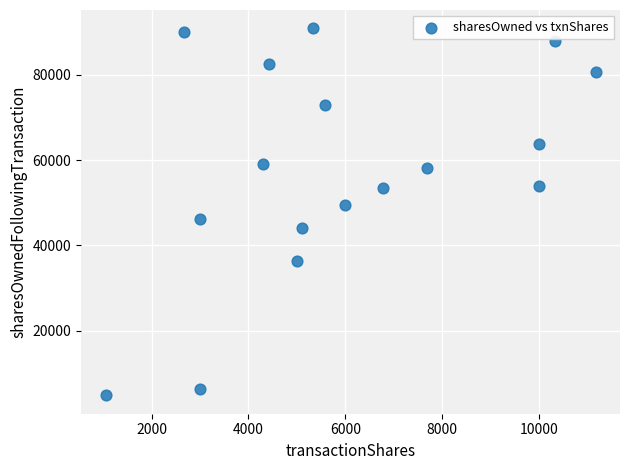

What is the range of X values (max minus min)?

10109